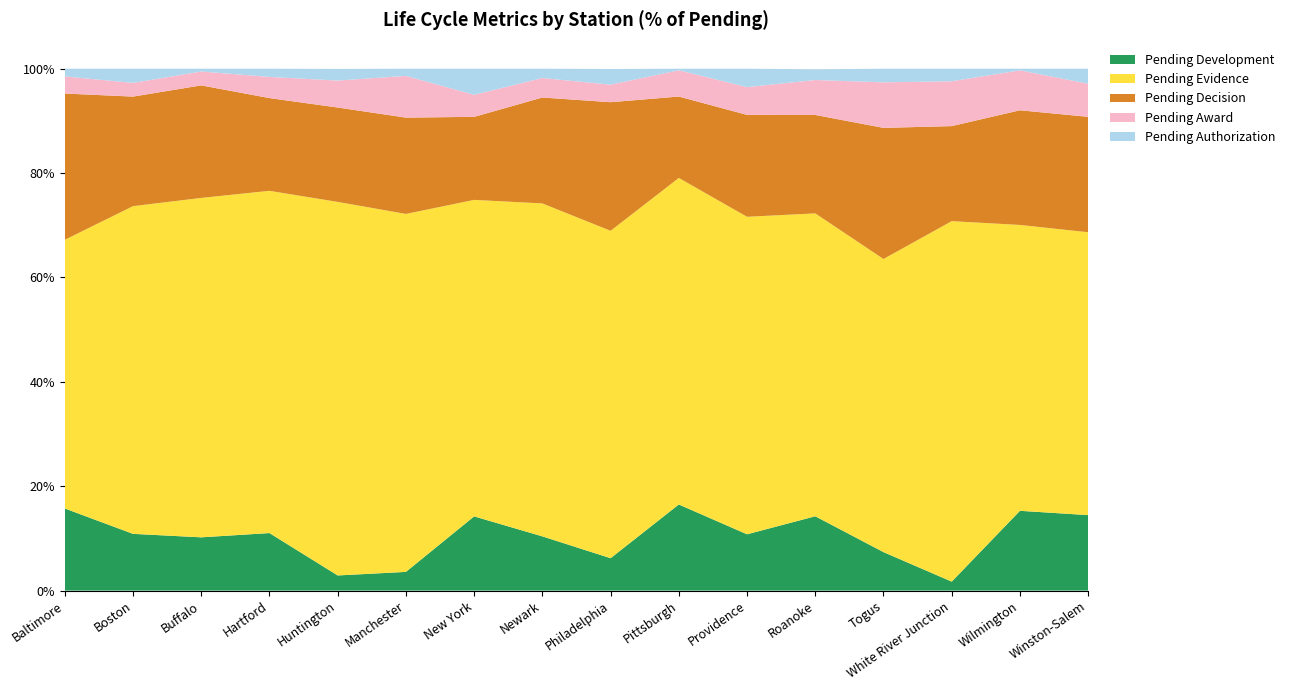

Reading left to right, what are all the values shown in this chart?

Pending Development: 0.2	0.1	0.1	0.1	0.0	0.0	0.1	0.1	0.1	0.2	0.1	0.1	0.1	0.0	0.2	0.1
Pending Evidence: 0.5	0.6	0.7	0.7	0.7	0.7	0.6	0.6	0.6	0.6	0.6	0.6	0.6	0.7	0.5	0.5
Pending Decision: 0.3	0.2	0.2	0.2	0.2	0.2	0.2	0.2	0.2	0.2	0.2	0.2	0.3	0.2	0.2	0.2
Pending Award: 0.0	0.0	0.0	0.0	0.1	0.1	0.0	0.0	0.0	0.1	0.1	0.1	0.1	0.1	0.1	0.1
Pending Authorization: 0.0	0.0	0.0	0.0	0.0	0.0	0.0	0.0	0.0	0.0	0.0	0.0	0.0	0.0	0.0	0.0